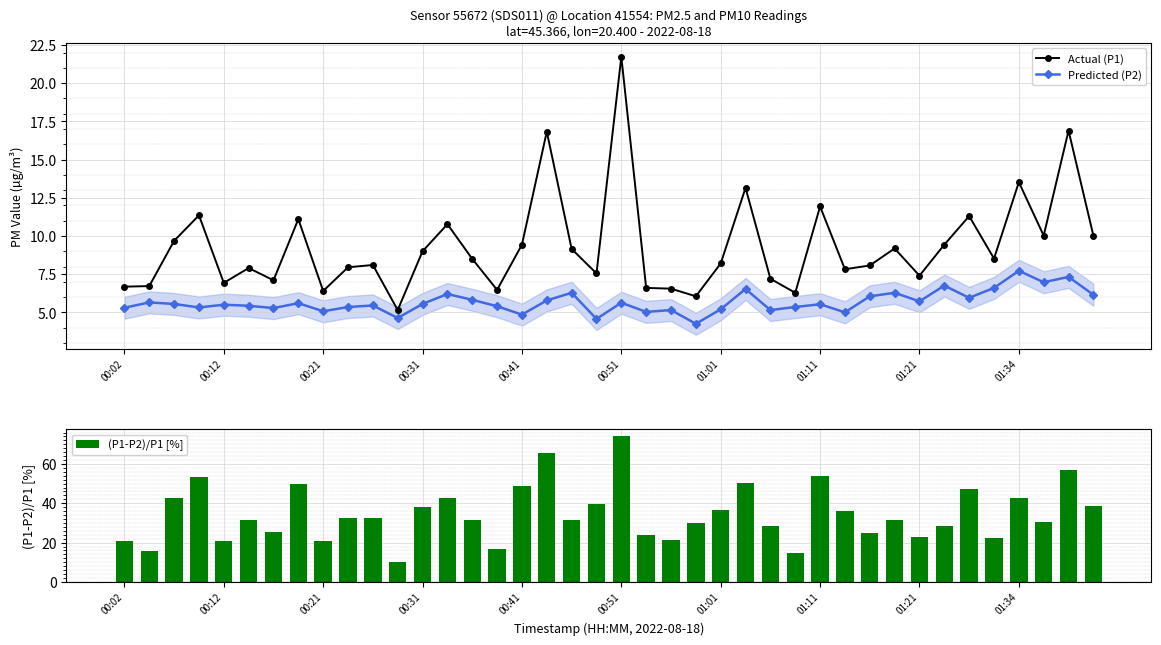

How many distinct data groups are displayed?

3